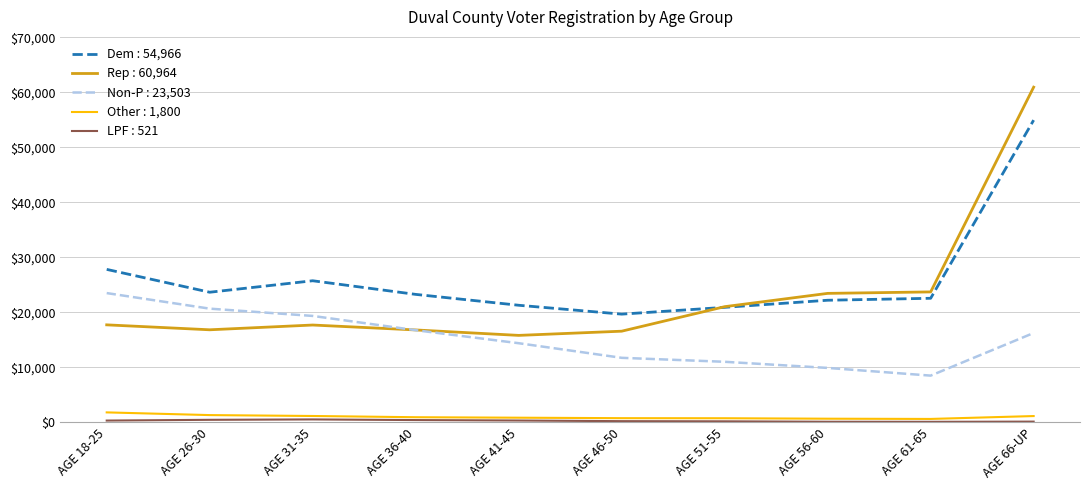

How many series are shown in this chart?

5